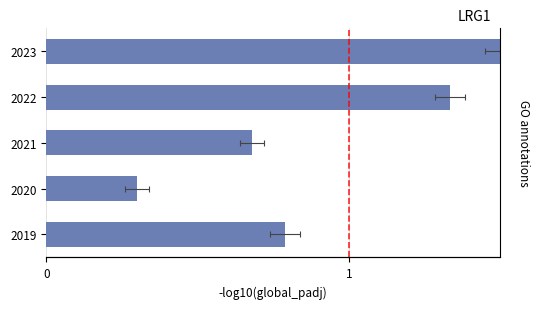

Reading right to left, transcribe all the data shown in this chart.

1.5	1.3	0.7	0.3	0.8